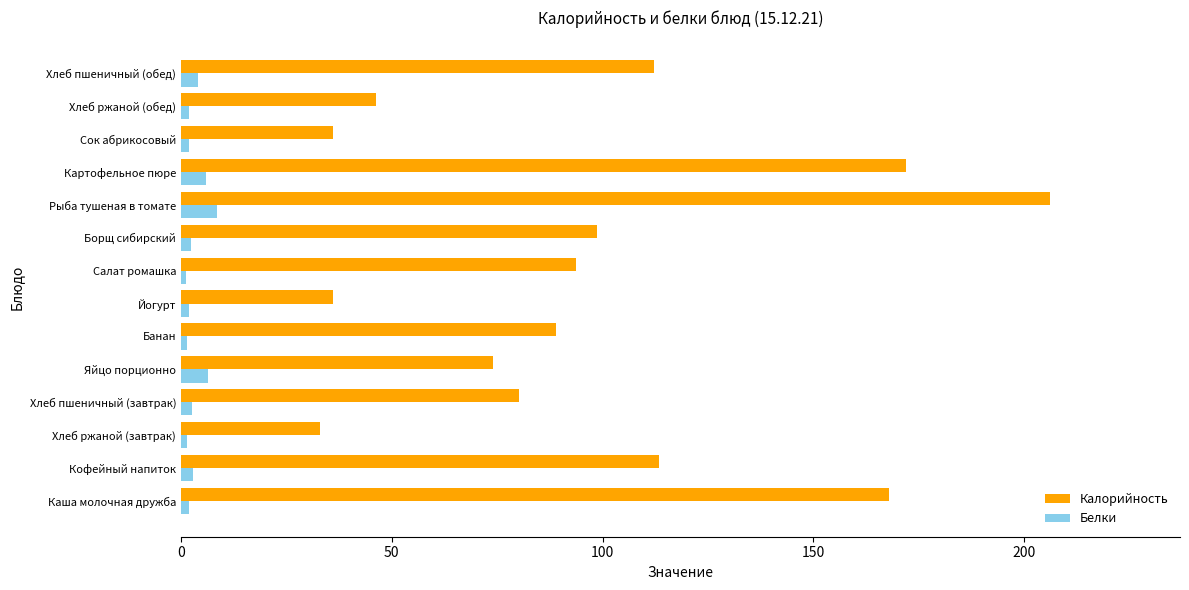

The Калорийность series shows 72.9 at Каша молочная дружба. True or false?

False